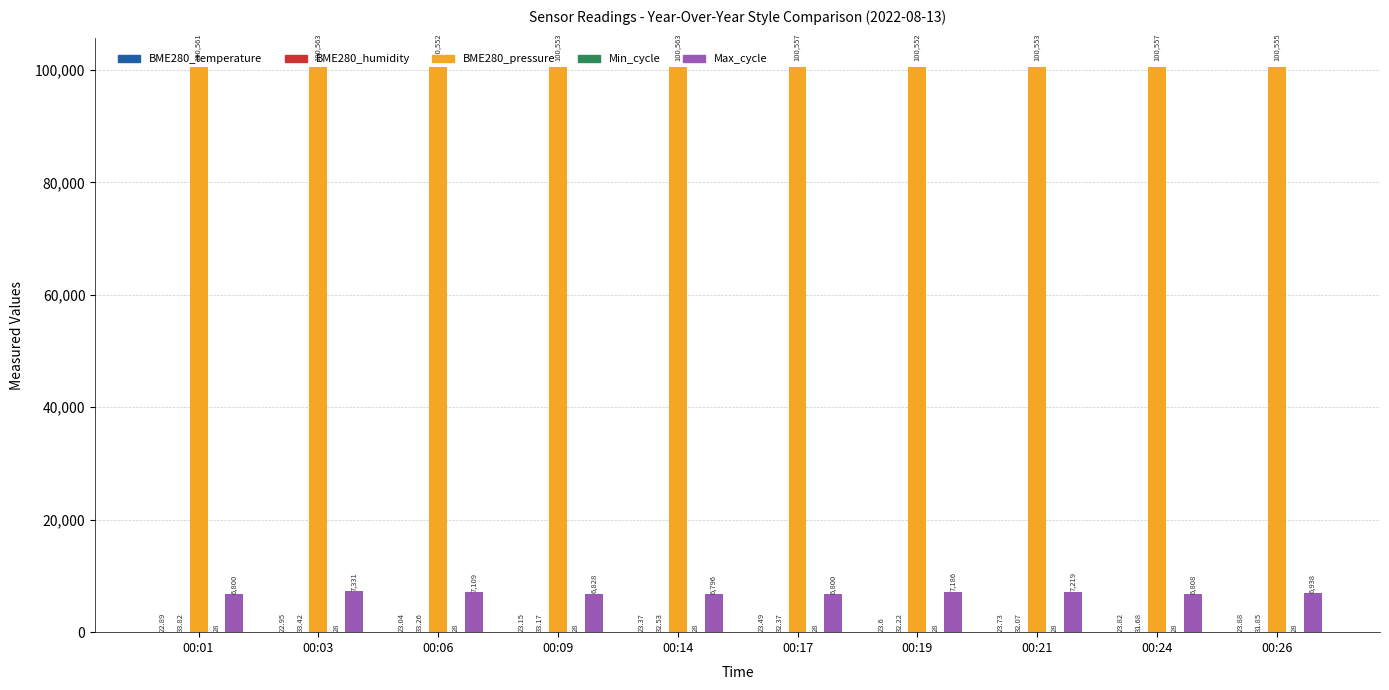

What is the sum of the Max_cycle values at 00:06 and 00:26?

14047.0